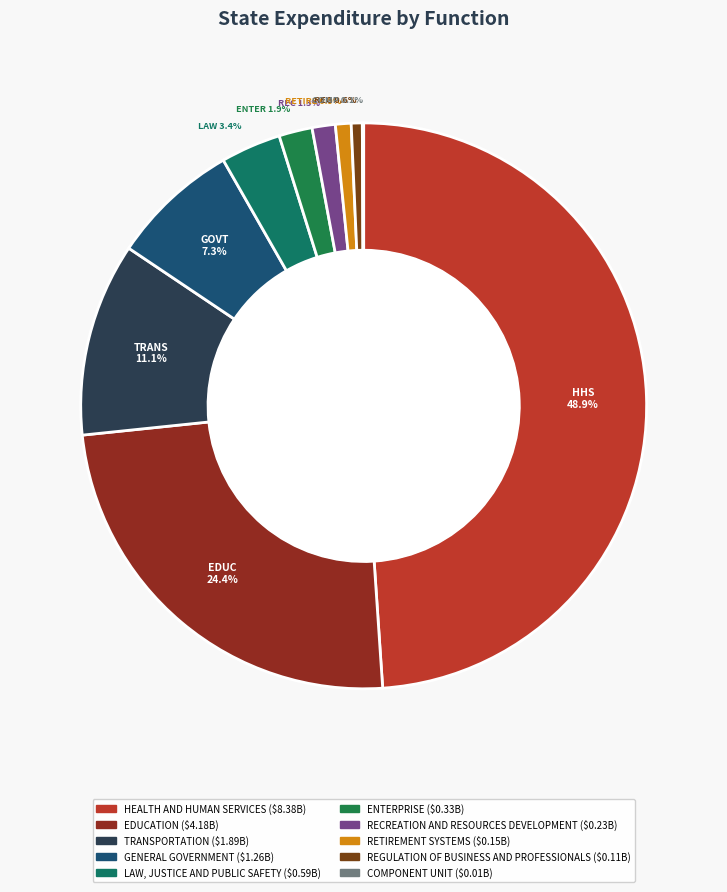

What is the smallest slice in the pie chart?

COMPONENT UNIT